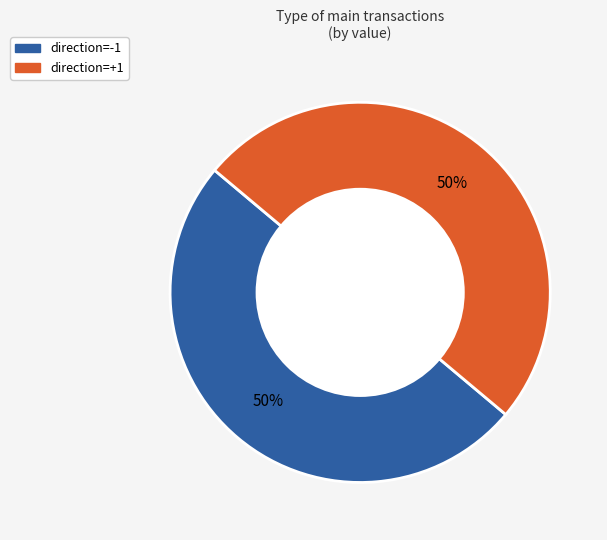

To the nearest percent, what is the difference between the largest and smallest slice percentages?

0%